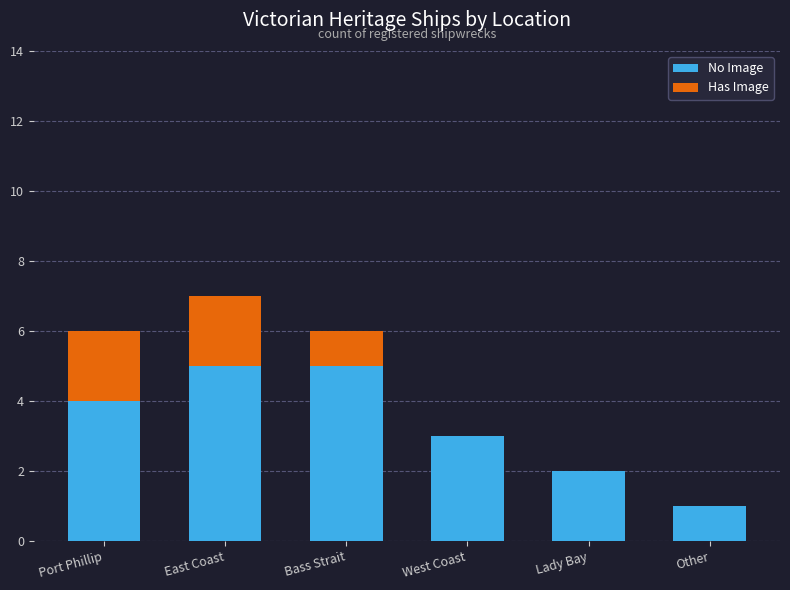

What is the approximate value of No Image at East Coast?

5